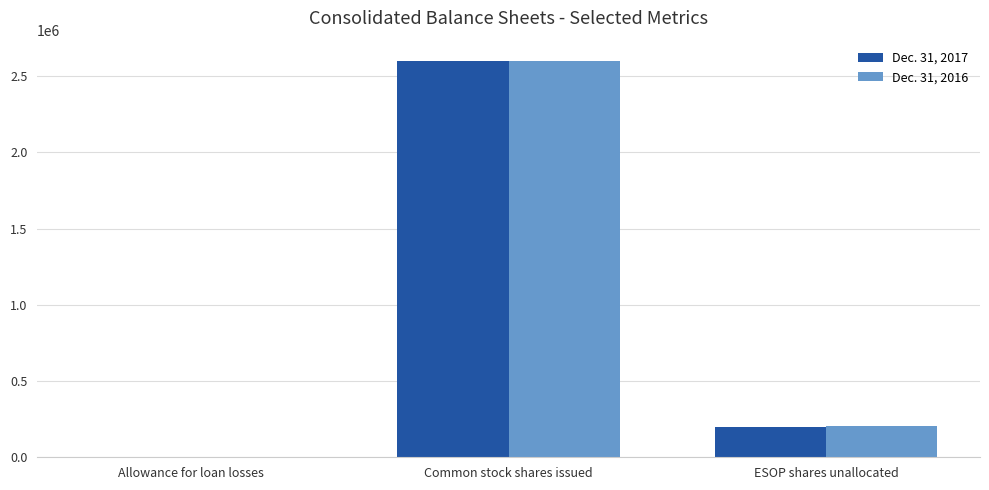

Is the value of Dec. 31, 2017 at Allowance for loan losses greater than the value of Dec. 31, 2016 at ESOP shares unallocated?

No